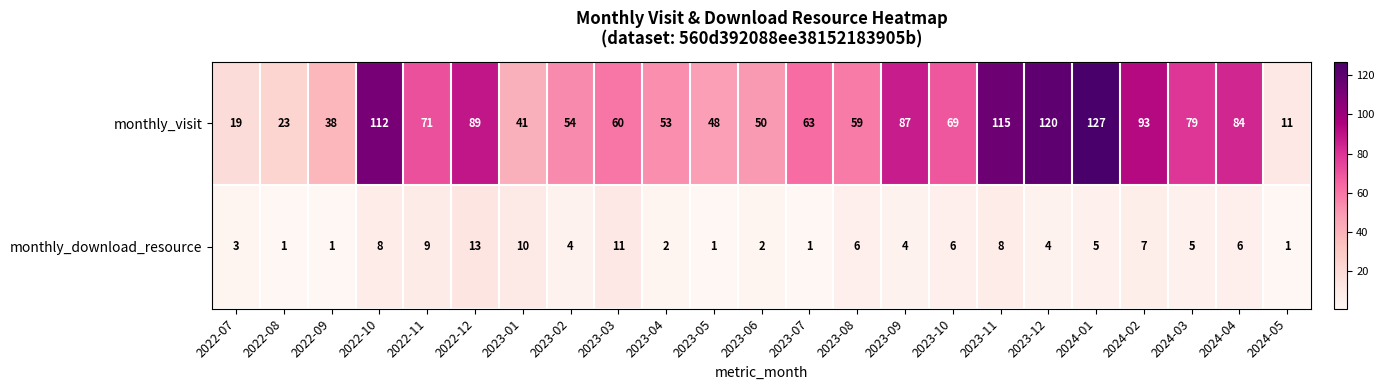

Which series changed the most between 2023-07 and 2023-11?

monthly_visit